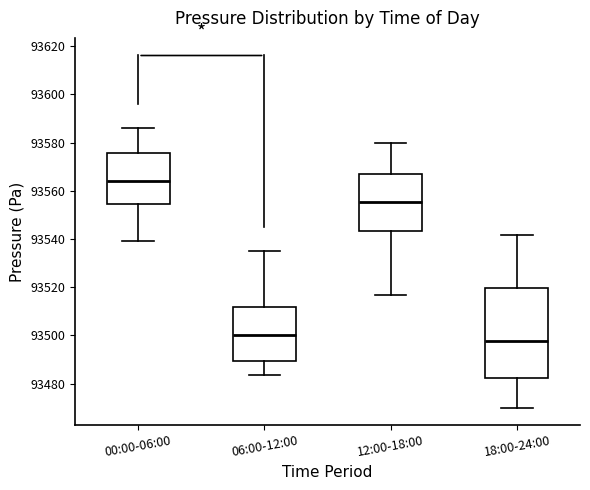

Which box has the lowest median line?

18:00-24:00